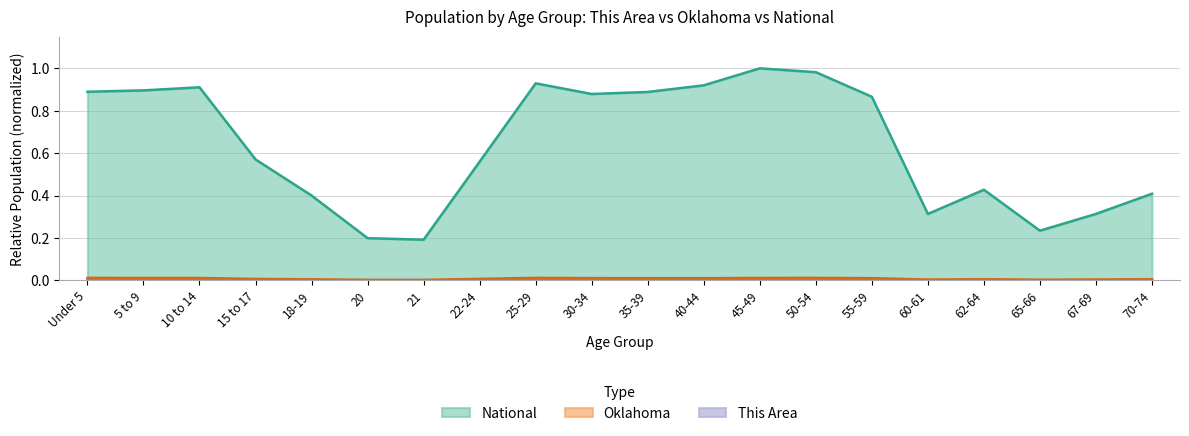

Where is the first local minimum for This Area?

5 to 9